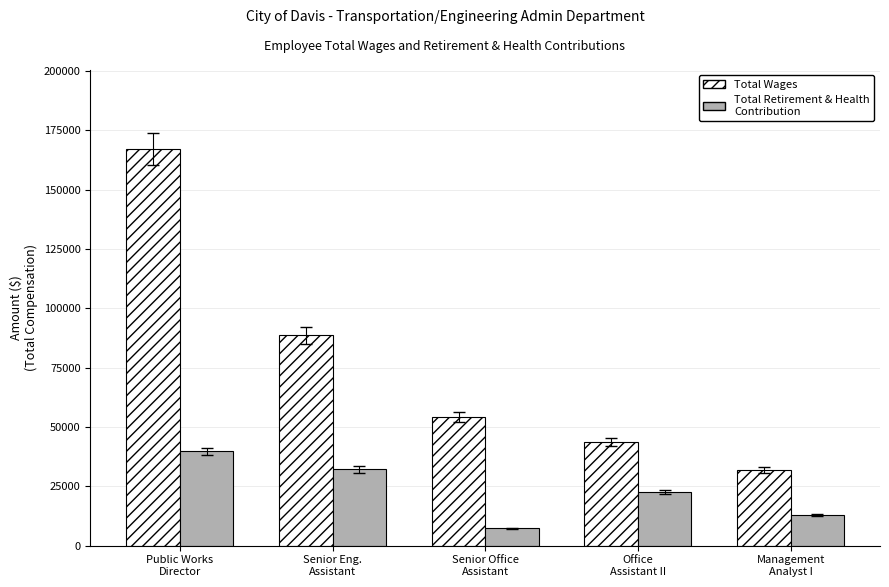

Which series changed the most between Senior Eng.
Assistant and Management
Analyst I?

Total Wages